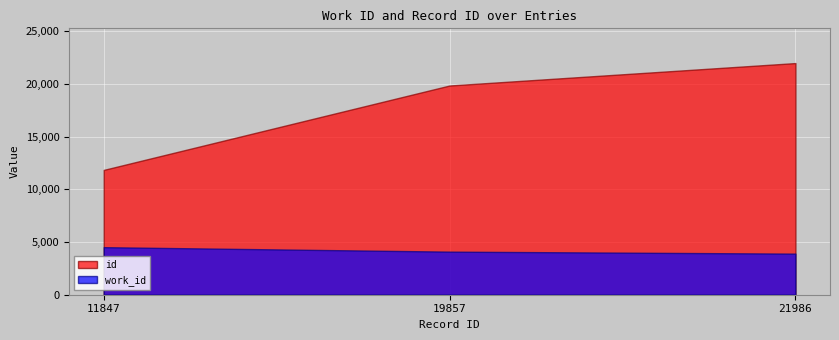

Which series has the widest spread of values?

id